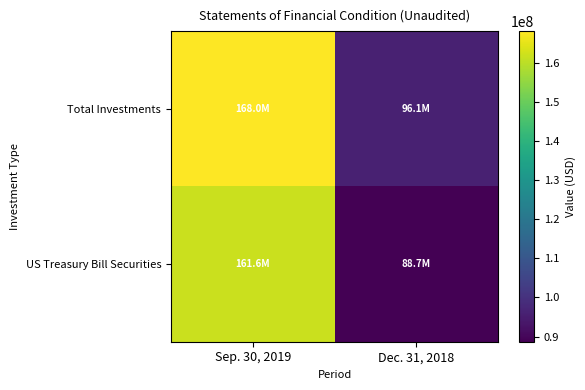

Reading right to left, what are all the values shown in this chart?

Total Investments: Dec. 31, 2018=96050614	Sep. 30, 2019=168039707
US Treasury Bill Securities: Dec. 31, 2018=88695430	Sep. 30, 2019=161604943